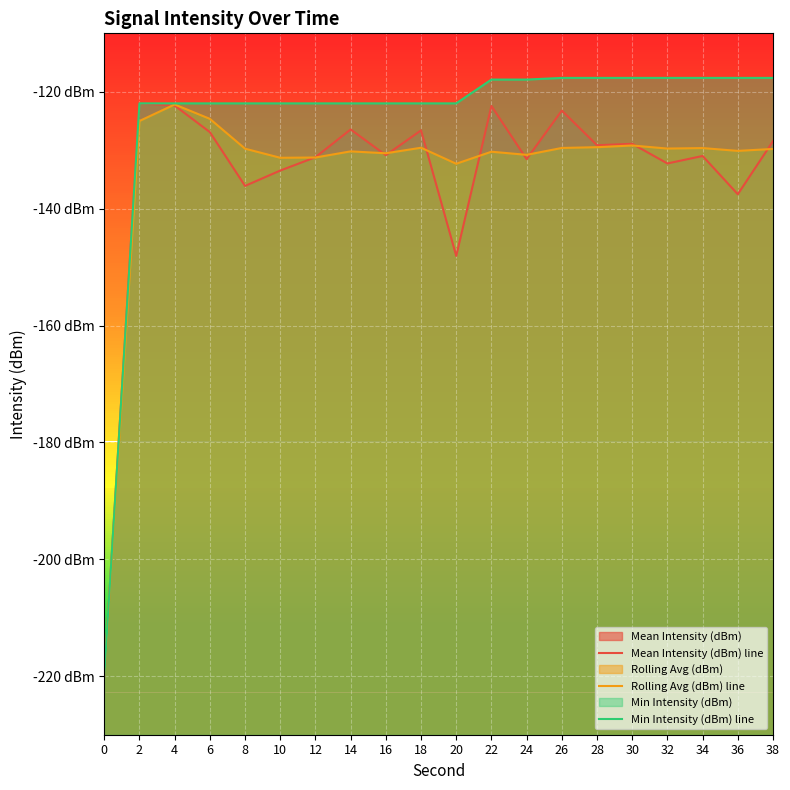

True or false: Min Intensity (dBm) line and Rolling Avg (dBm) line intersect in this chart.

False